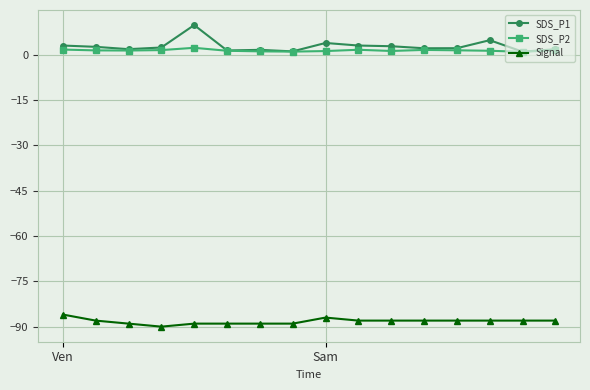

Which series has the largest range (max minus min)?

SDS_P1